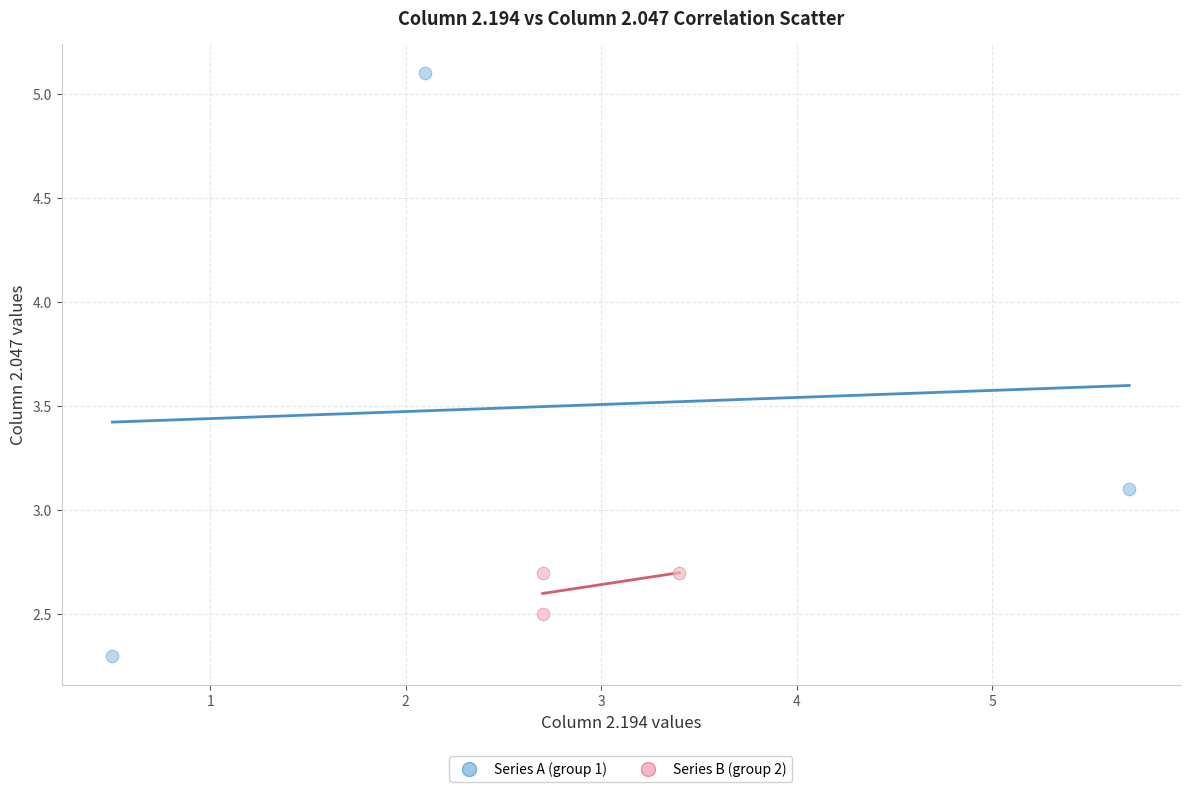

Which series has the largest Y range (max minus min)?

Series A (group 1)